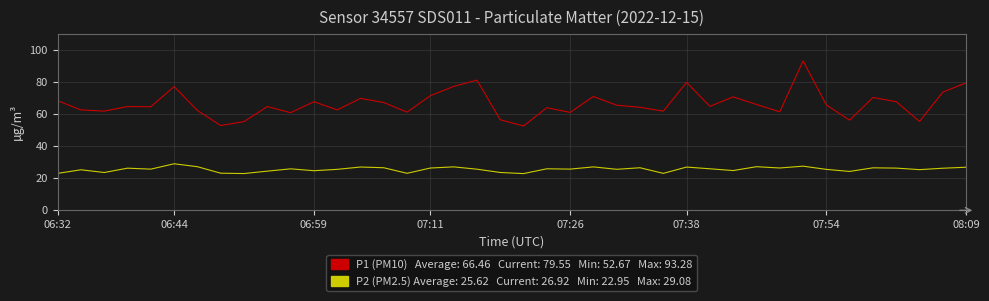

What is the maximum value shown in the chart?

93.3